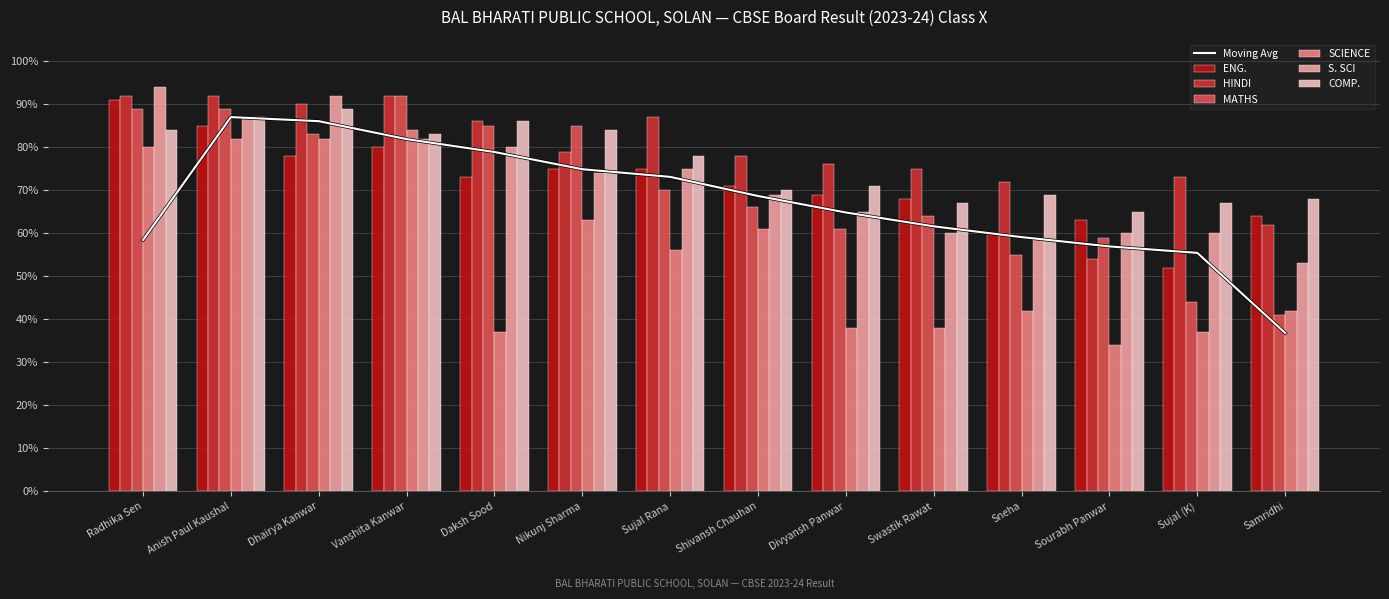

At which category does the chart reach its peak across all series?

Radhika Sen